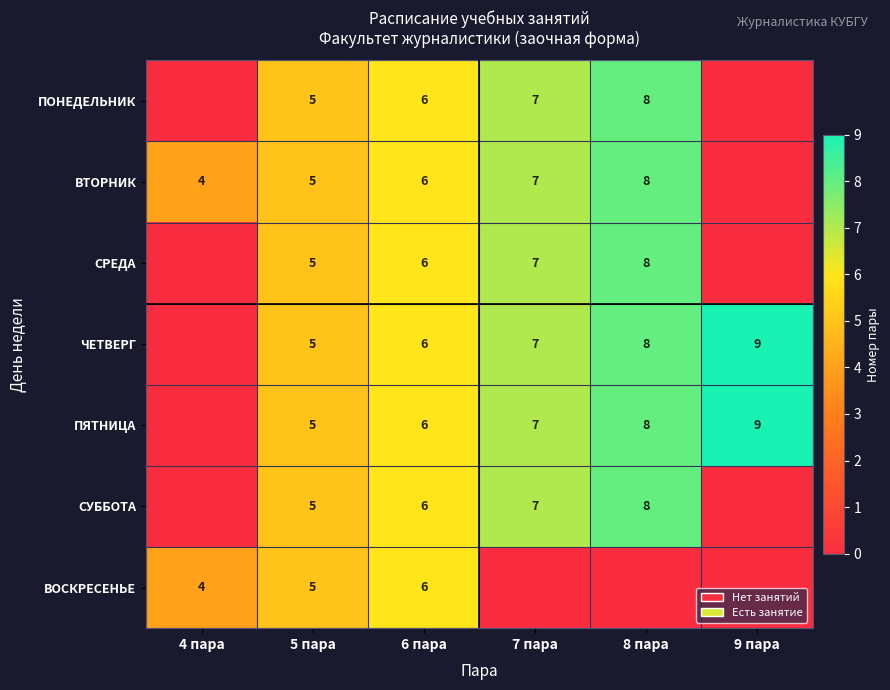

What is the sum of the СУББОТА values at 7 пара and 6 пара?

13